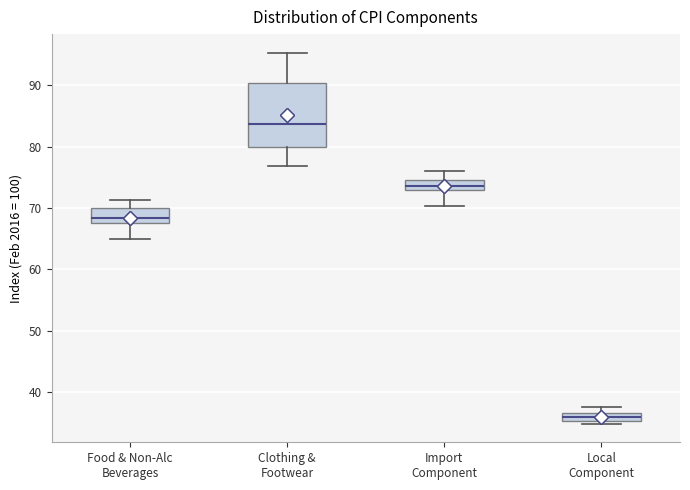

Comparing the boxes themselves (not the whiskers), which one is the tallest?

Clothing & Footwear